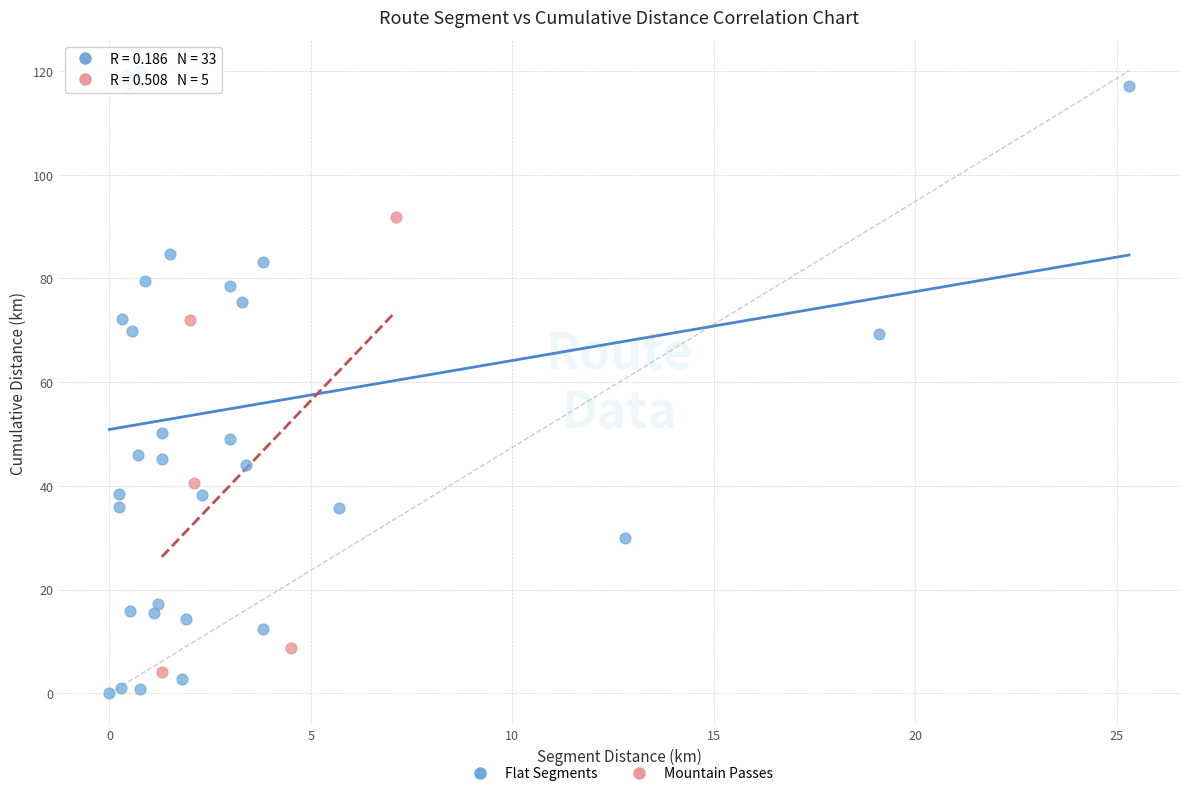

Which series reaches the maximum Y coordinate?

Flat Segments